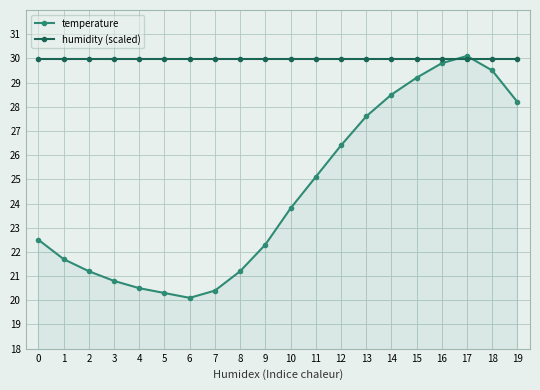

What is the difference between the highest and lowest values at 15?

0.8